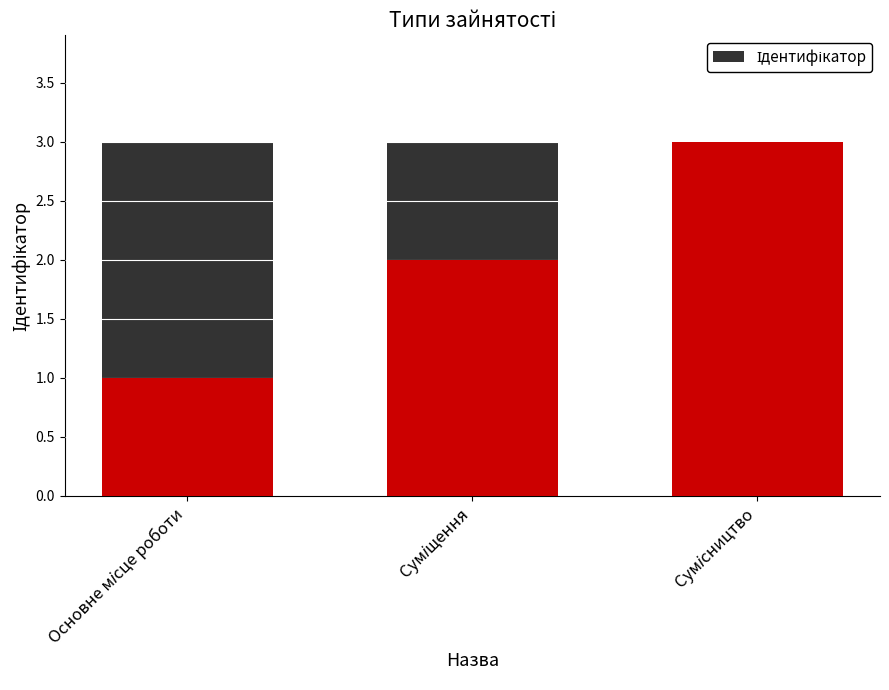

What is the value of the 2nd bar from the left?

2